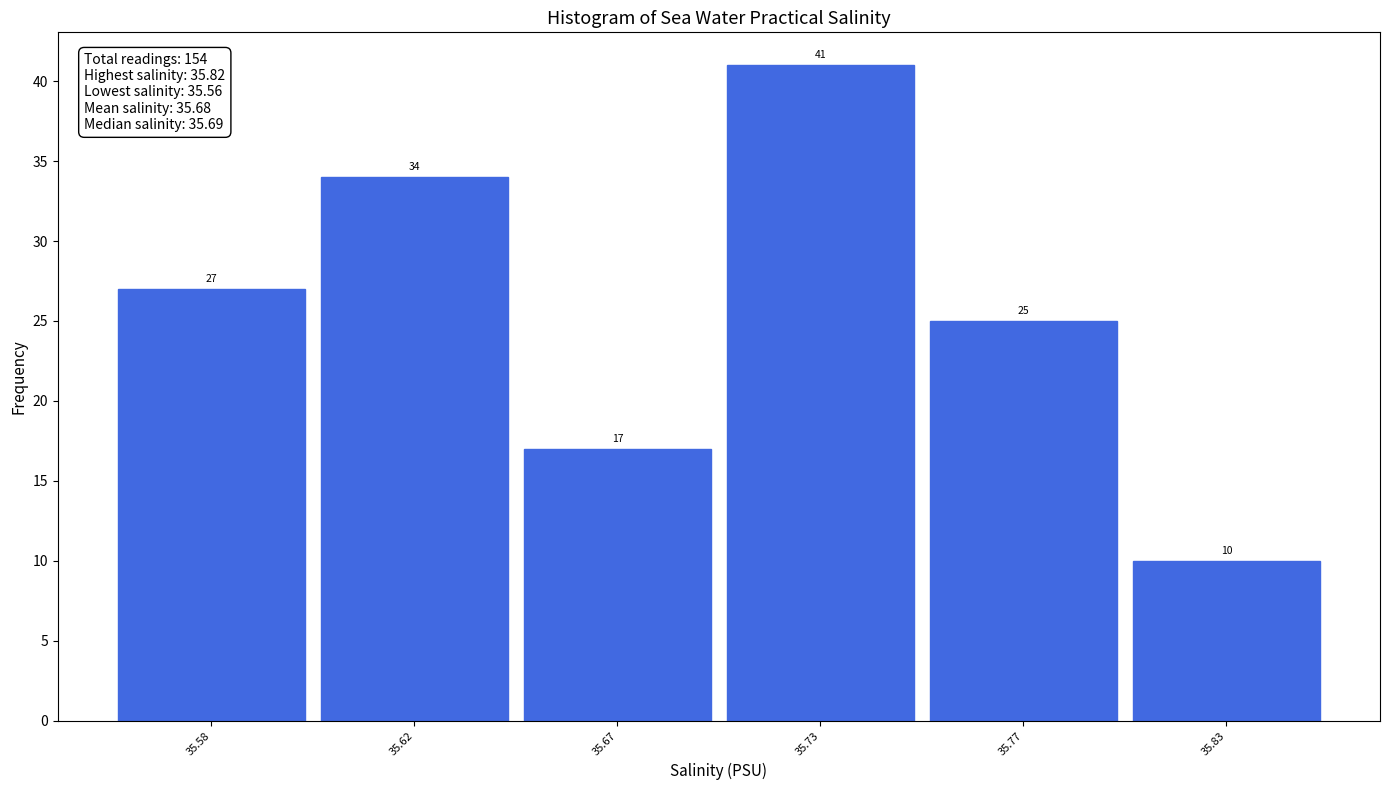

Reading right to left, what are all the values shown in this chart?

35.83=10	35.77=25	35.73=41	35.67=17	35.62=34	35.58=27